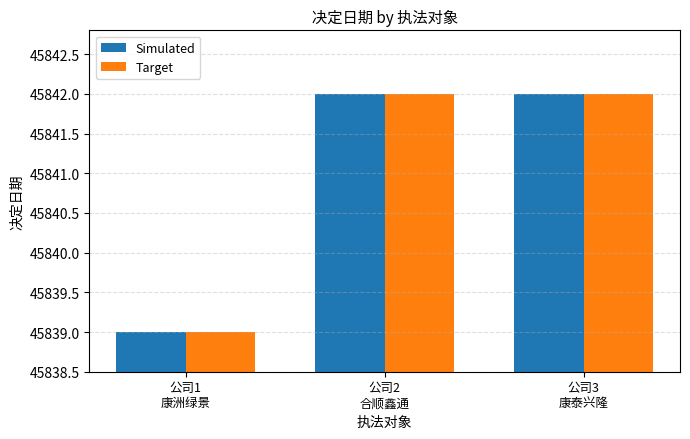

What is the lowest value of the Target series?

45839